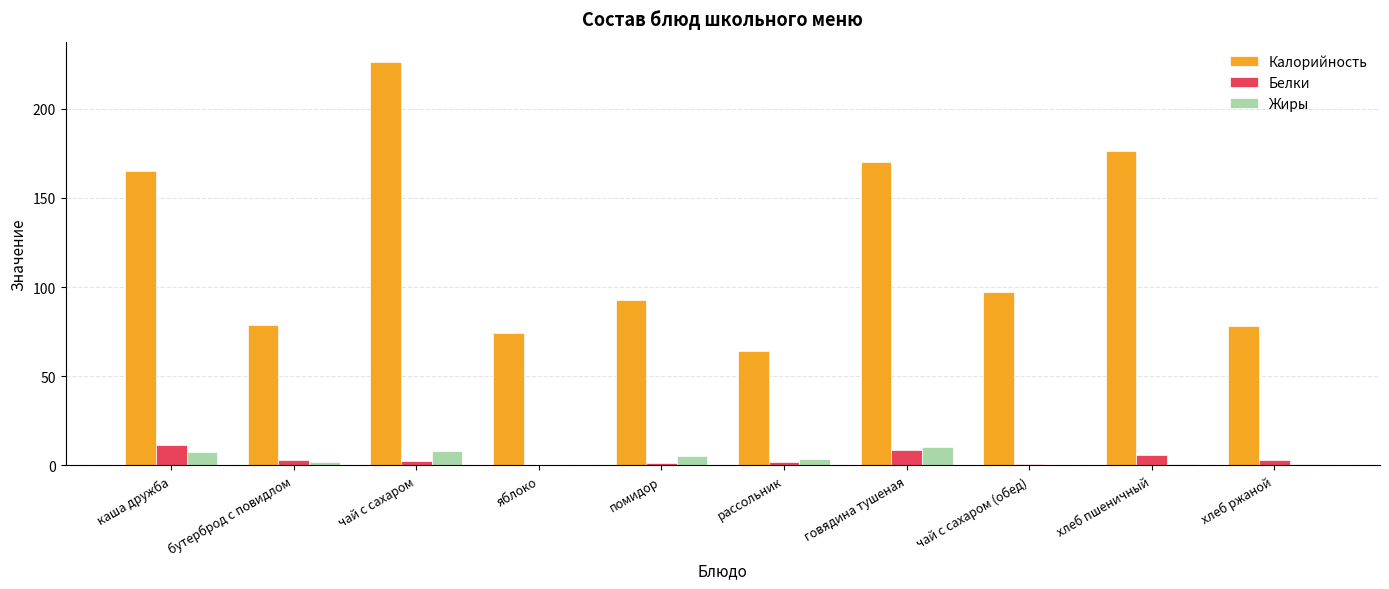

Which series changed the most between чай с сахаром and помидор?

Калорийность